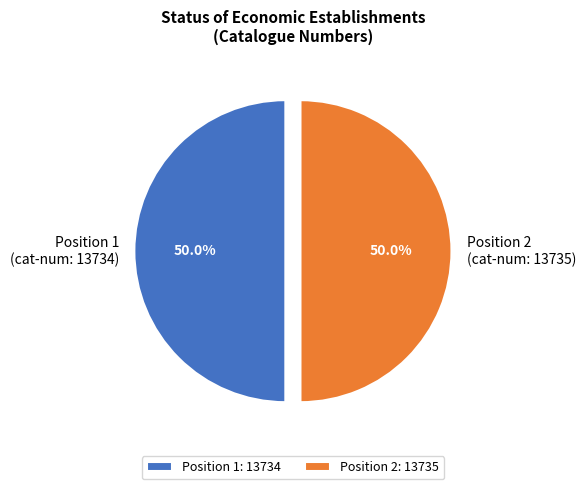

Count the number of slices in the pie.

2